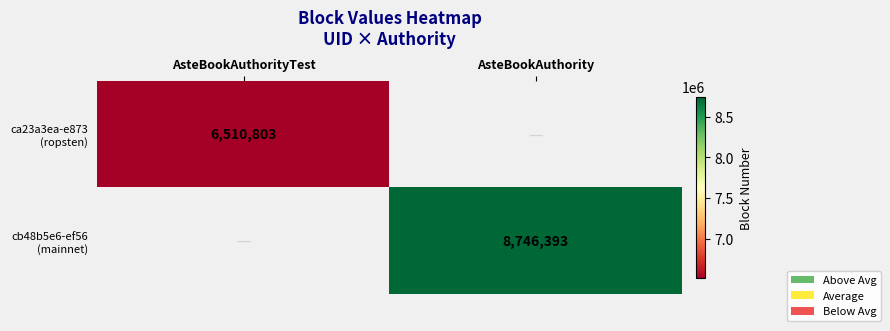

The value of cb48b5e6-ef56 (mainnet) at AsteBookAuthority is 8746393.0. True or false?

True